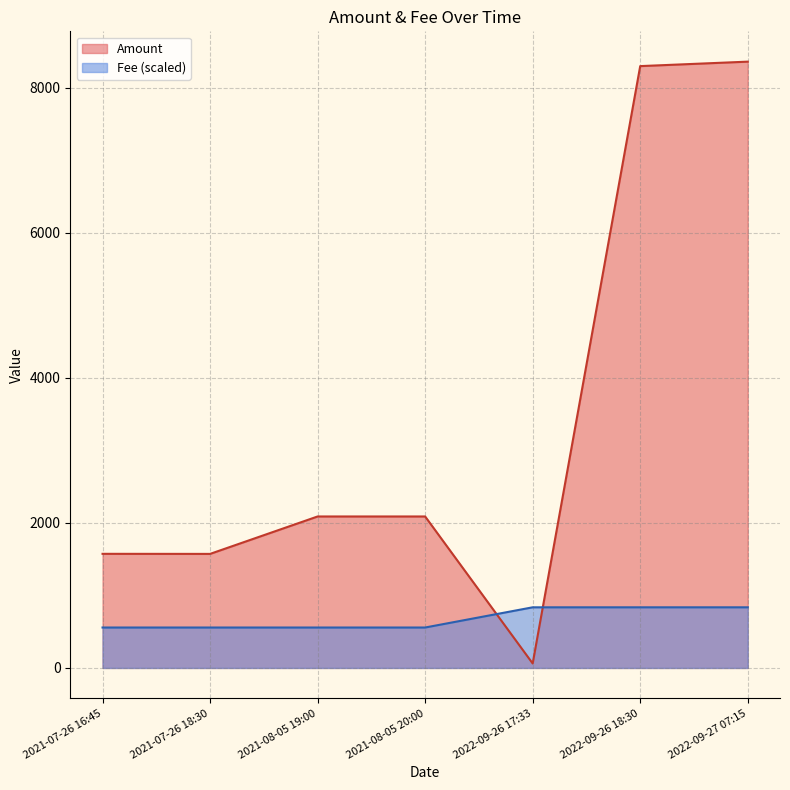

How many intersections are there between Amount and Fee?

2